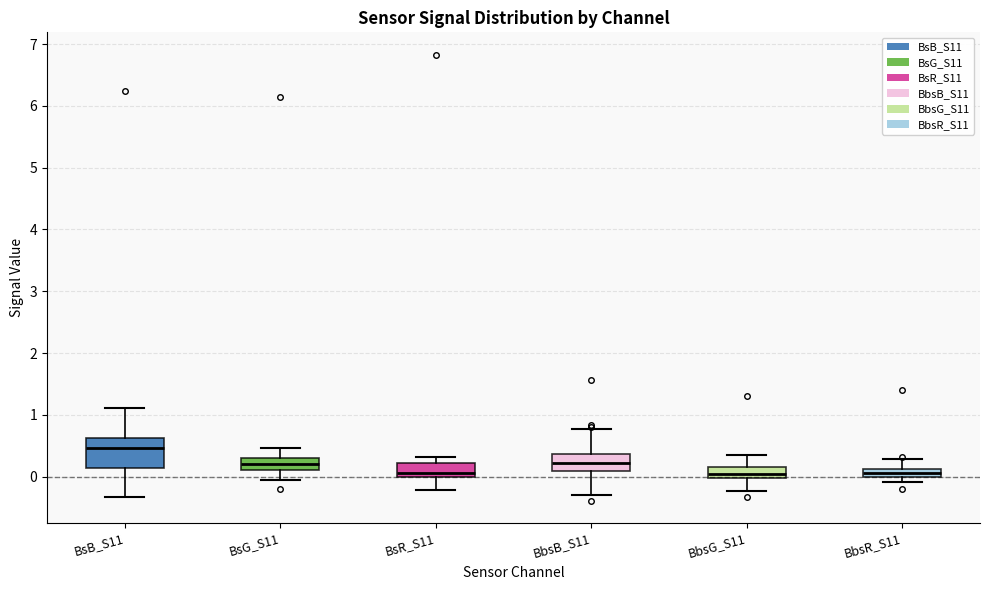

Where is the upper edge of the box for BbsR_S11 on the y-axis? The values are not printed on the chart, so give them approximately, as read against the axis.

0.1